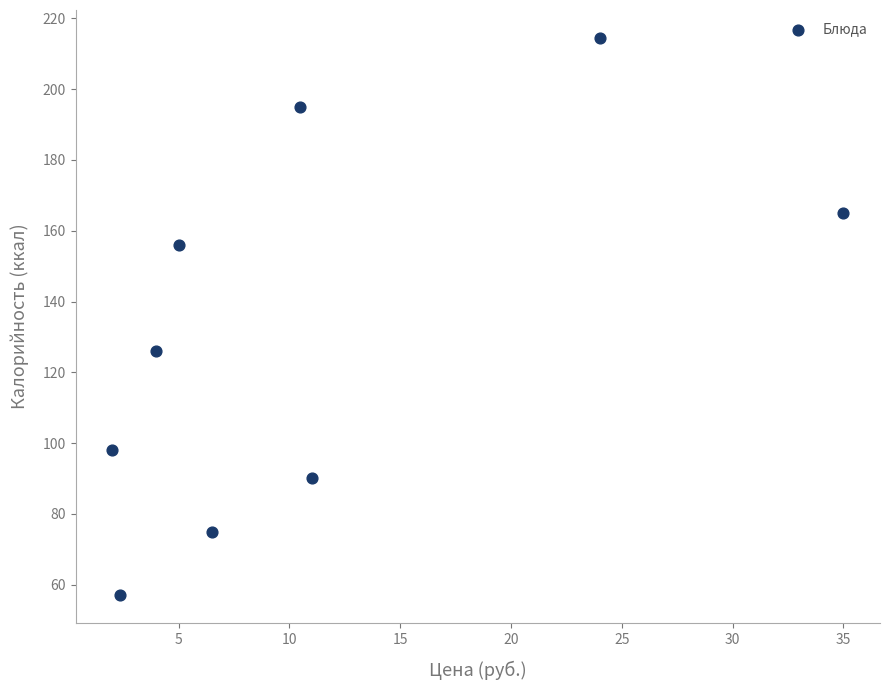

What Y value in the scatter plot is closest to 135?

126.0